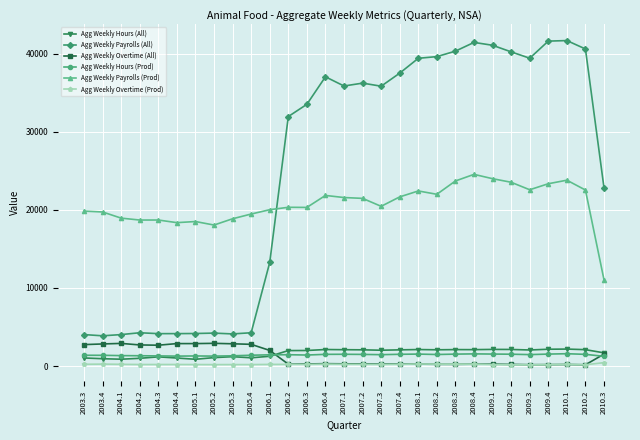

True or false: Agg Weekly Hours (All) has a value of 2112.3 at 2008.1.

True